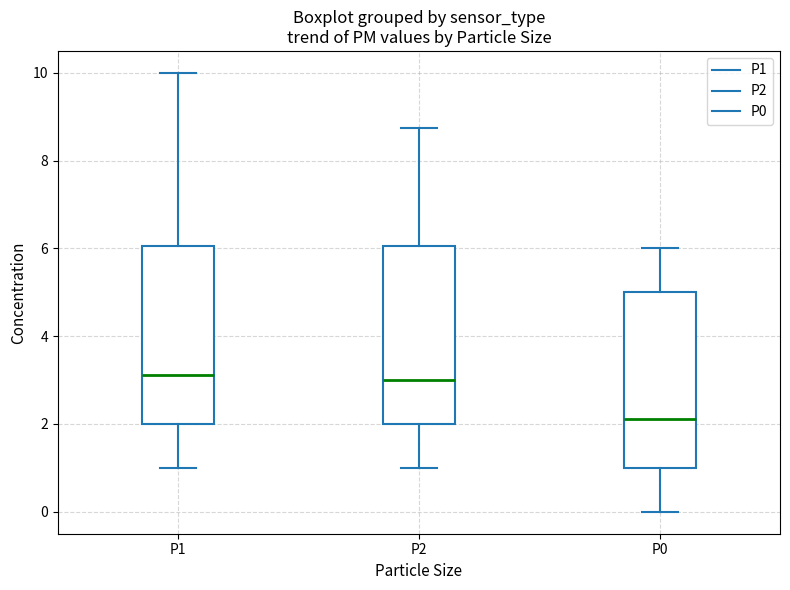

Reading left to right, read every box against the y-axis: the position of its median line, the range the box covers, and the ends of its whiskers. The values are not printed on the chart, so give them approximately, as read against the axis.

P1: median 3.2, box 2.0 to 6.0, whiskers 1.0 to 10.0
P2: median 3.0, box 2.0 to 6.0, whiskers 1.0 to 8.8
P0: median 2.2, box 1.0 to 5.0, whiskers 0.0 to 6.0